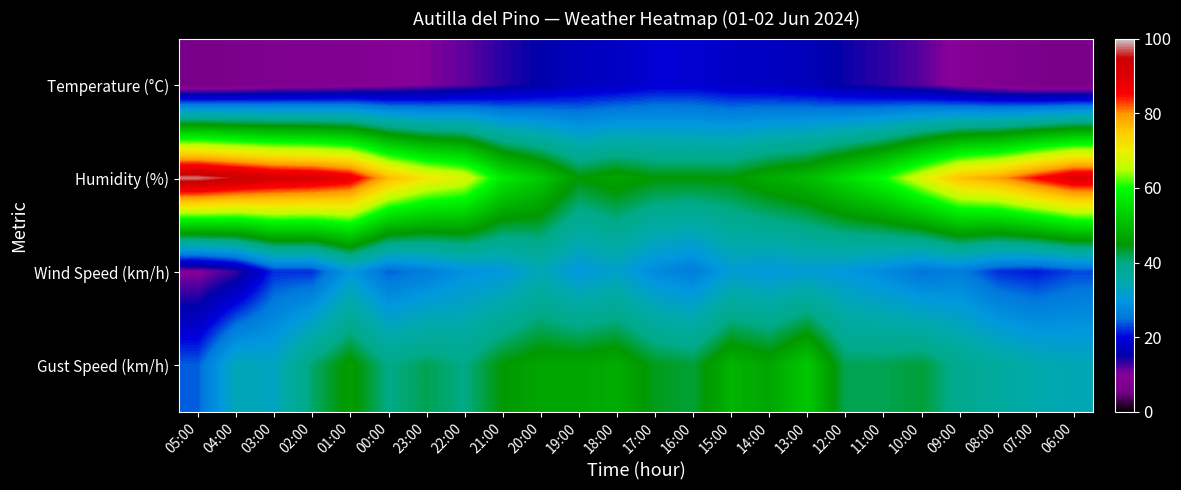

At how many categories does at least one series exceed 16?

24